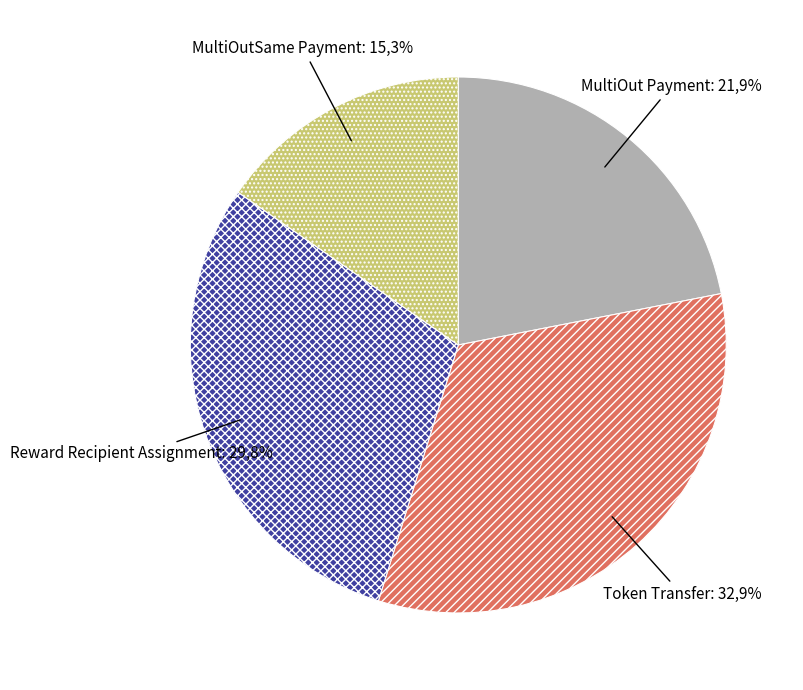

Combined, do Token Transfer and Reward Recipient Assignment account for over 50%?

Yes